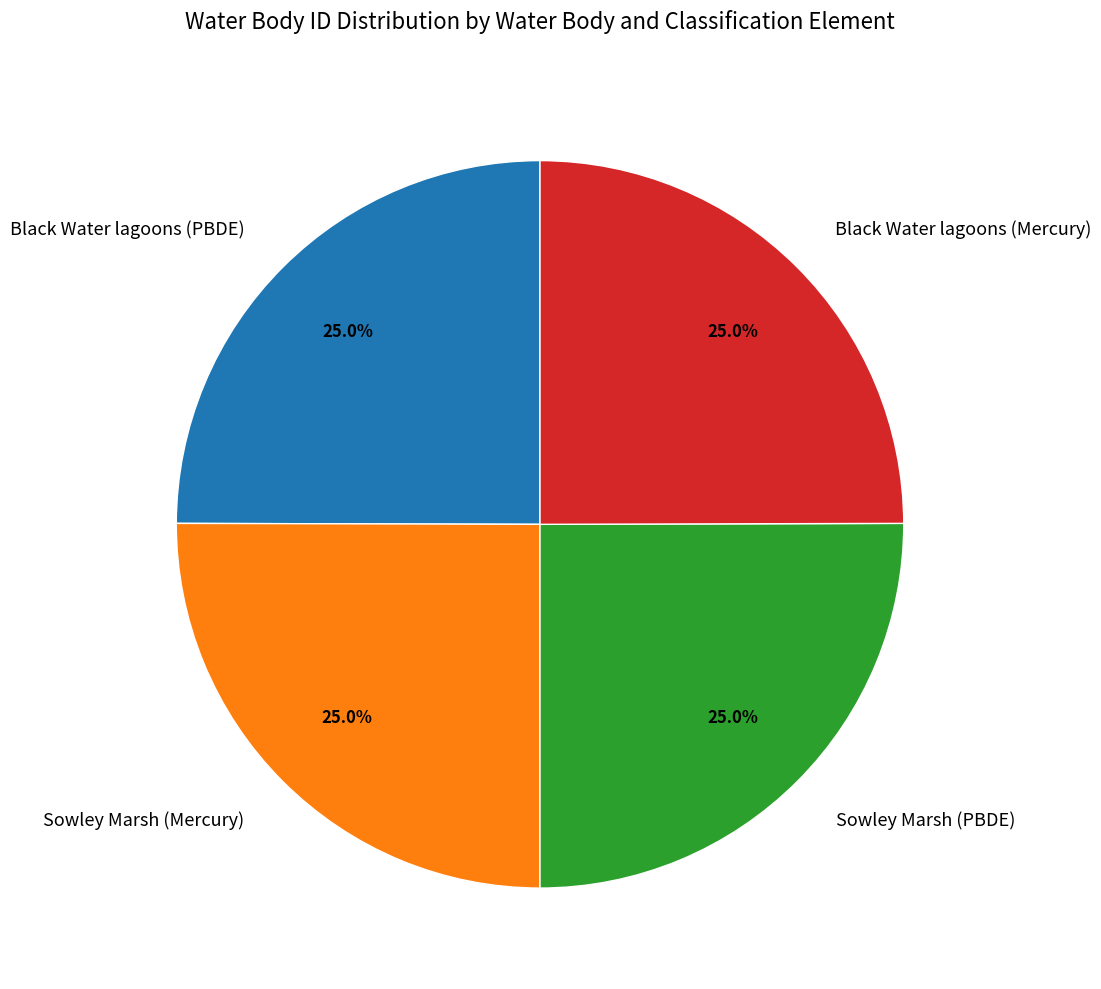

Is there a majority slice in this chart?

No